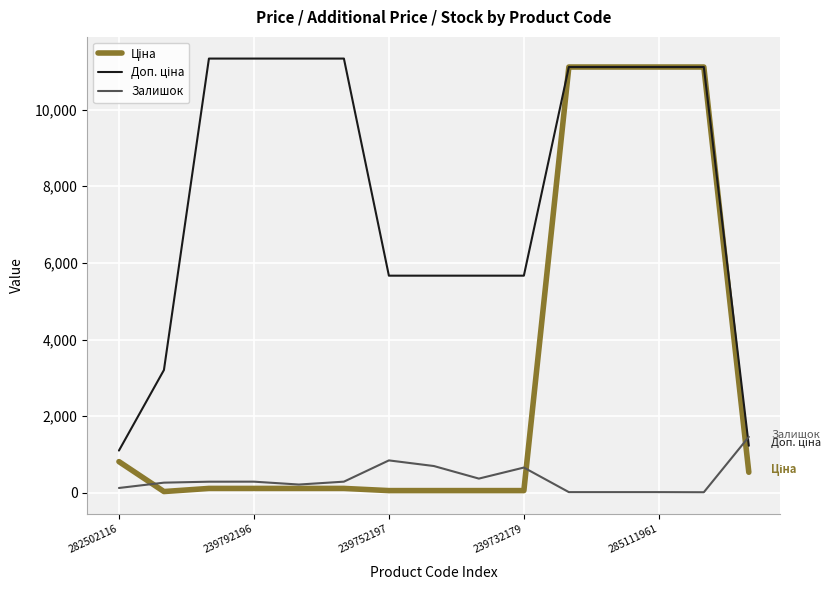

What is the maximum value shown in the chart?

11334.0